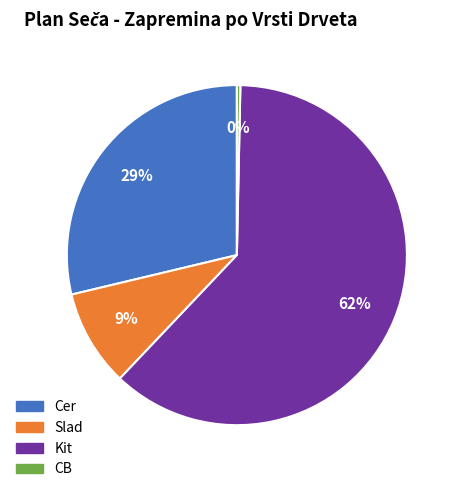

Between CB and Kit, which is larger?

Kit